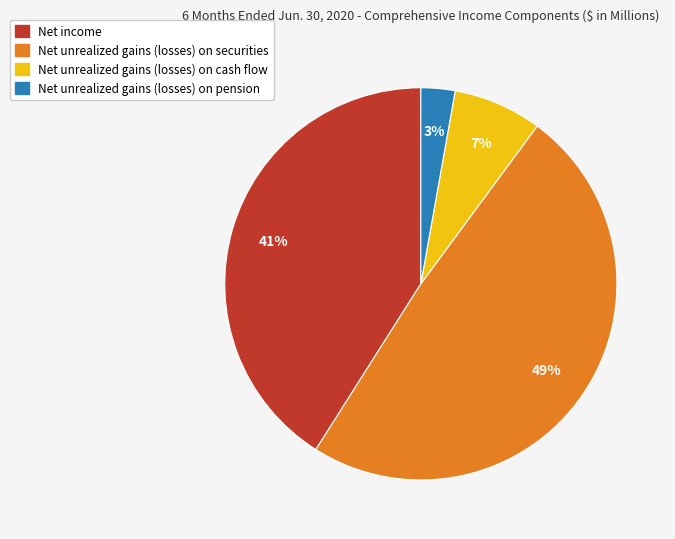

Is Net income the majority of the pie?

No